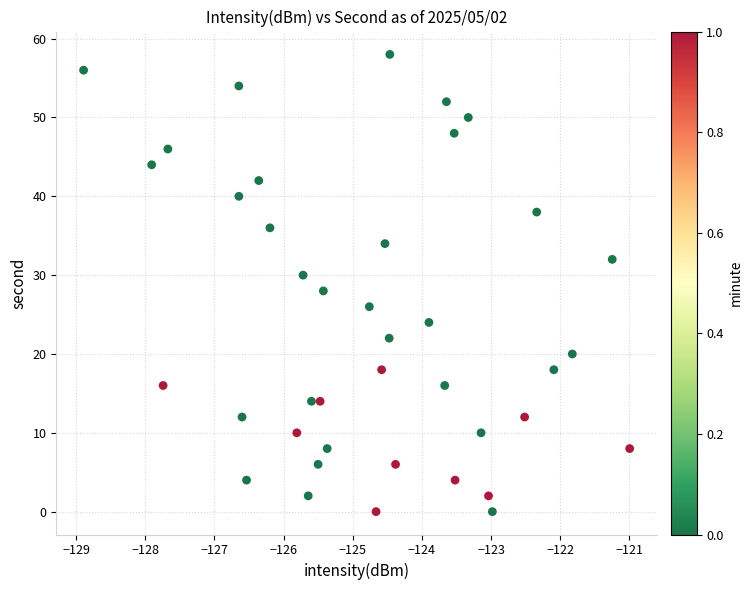

What is the range of Y values (max minus min)?

58